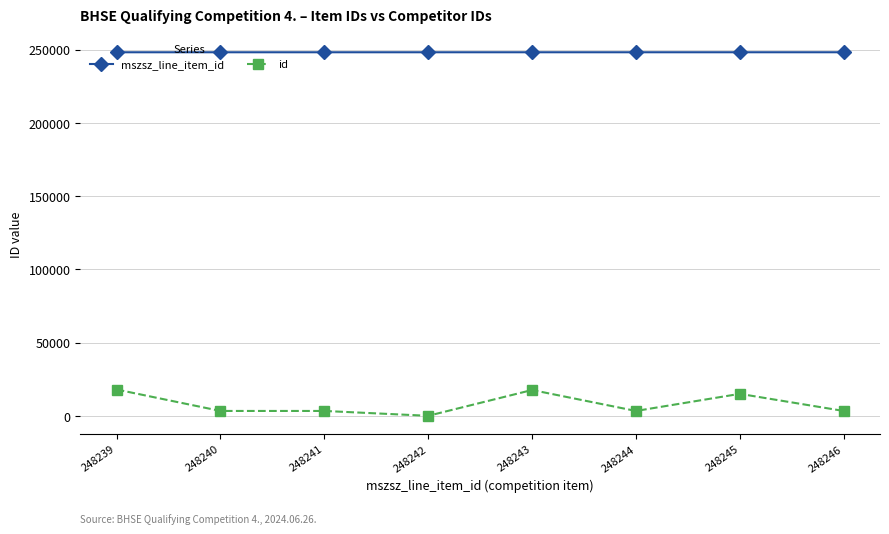

Is the value of id at 248240 greater than the value of mszsz_line_item_id at 248243?

No